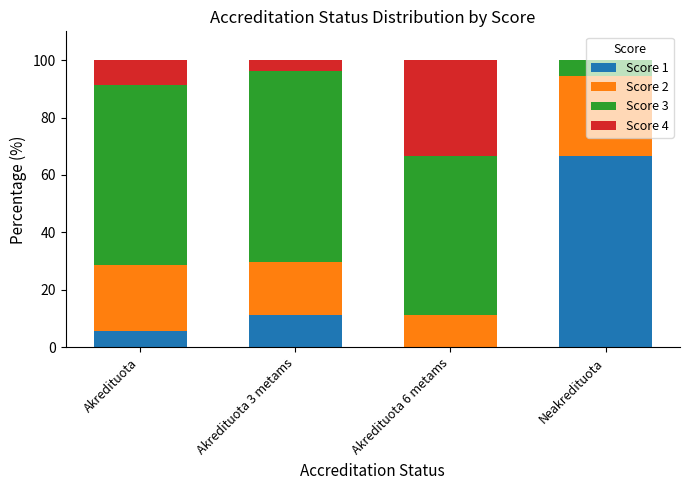

What value does the Score 1 series have at Akredituota 3 metams?

11.1